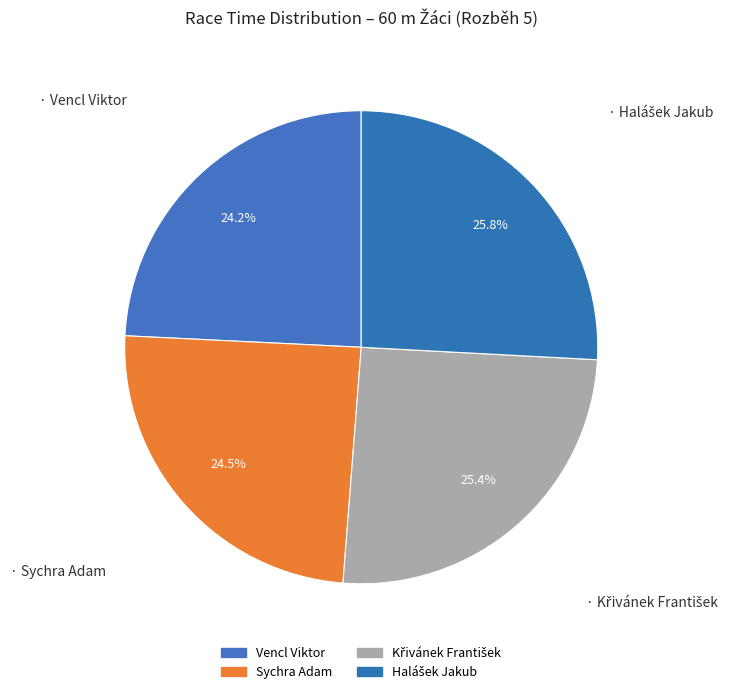

How many slices are in this pie chart?

4